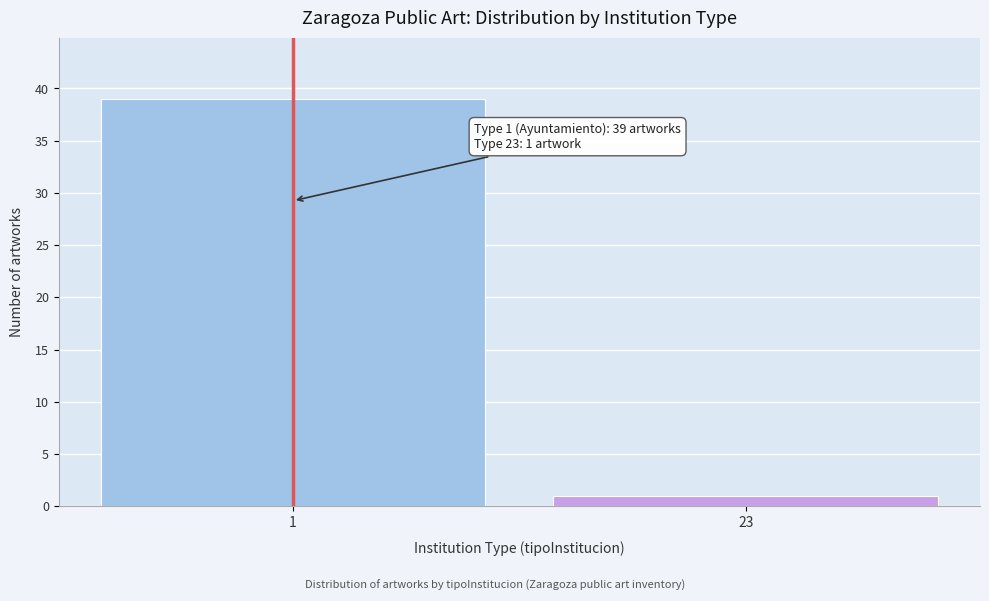

Reading right to left, what are all the values shown in this chart?

23=1	1=39